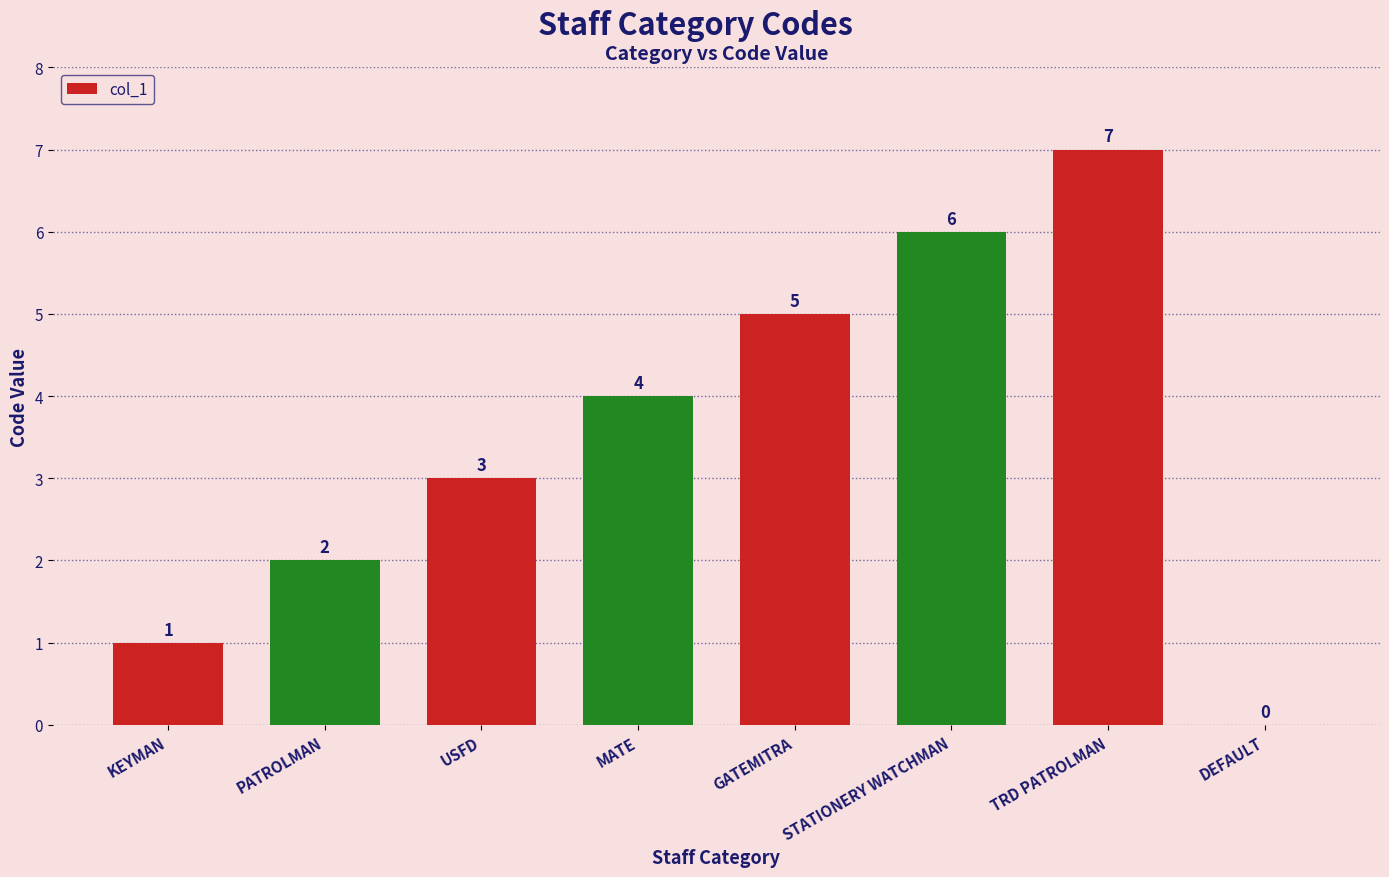

Where is the data nearest to the value 3?

USFD